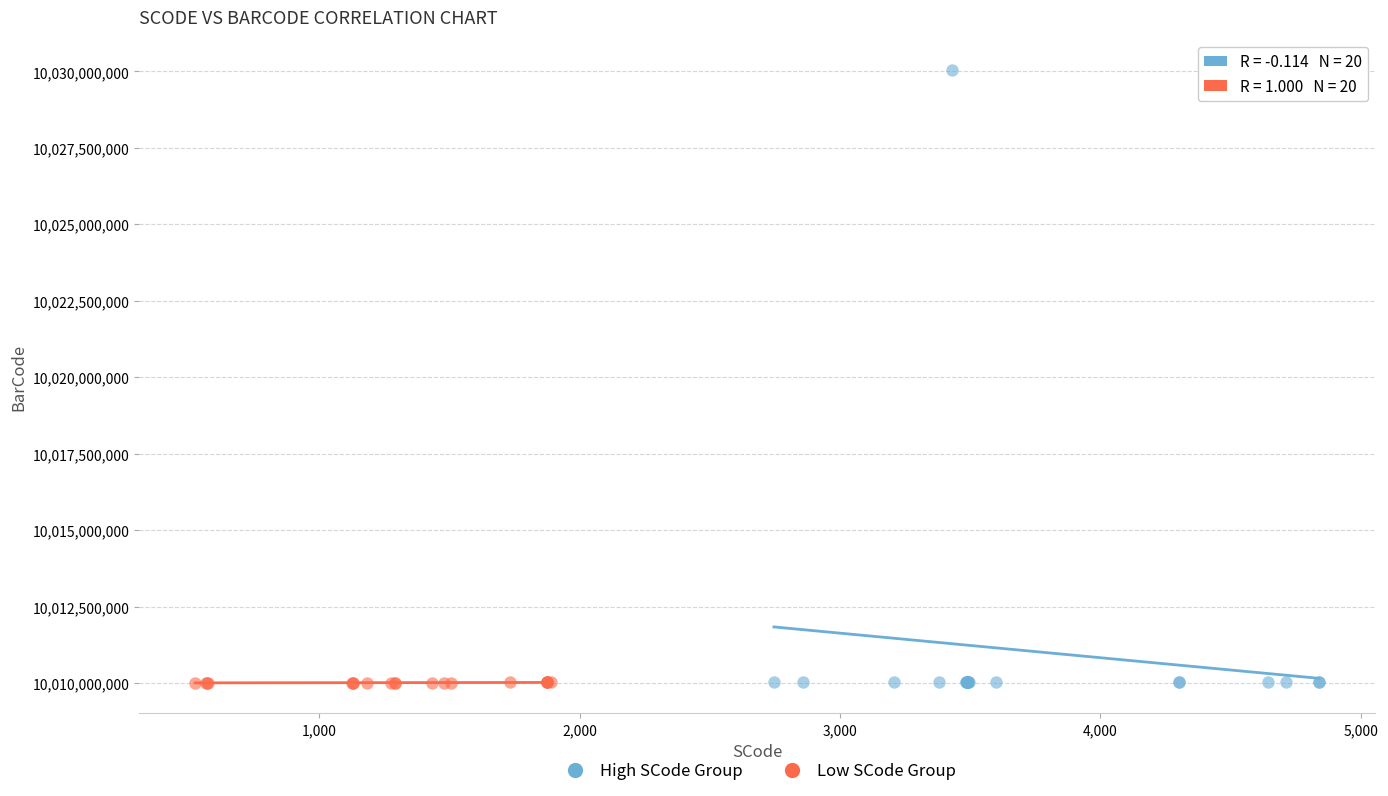

Which series has the largest Y range (max minus min)?

High SCode Group